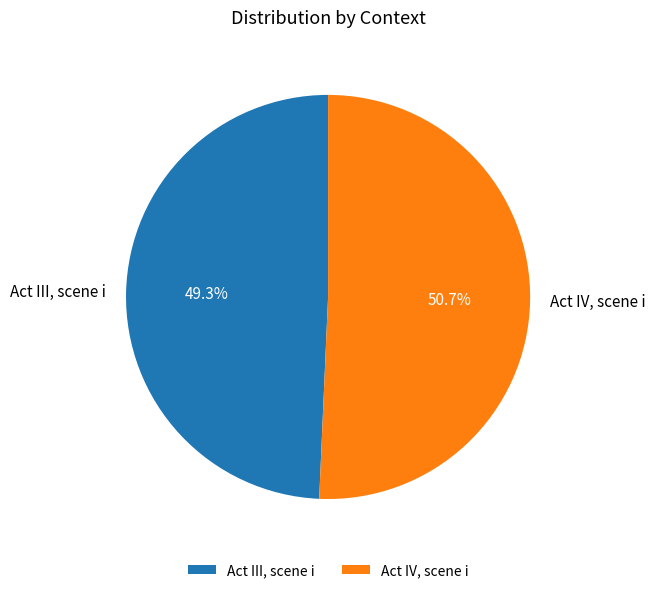

To the nearest percent, what is the average slice percentage?

50%